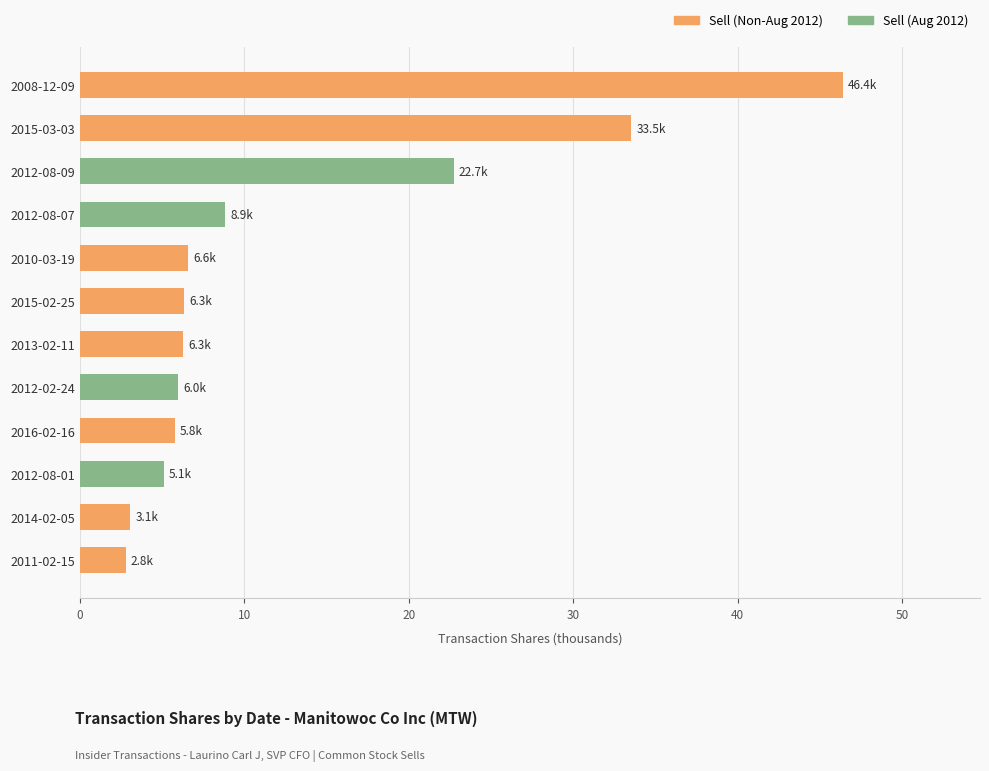

What is the average value?

12.8